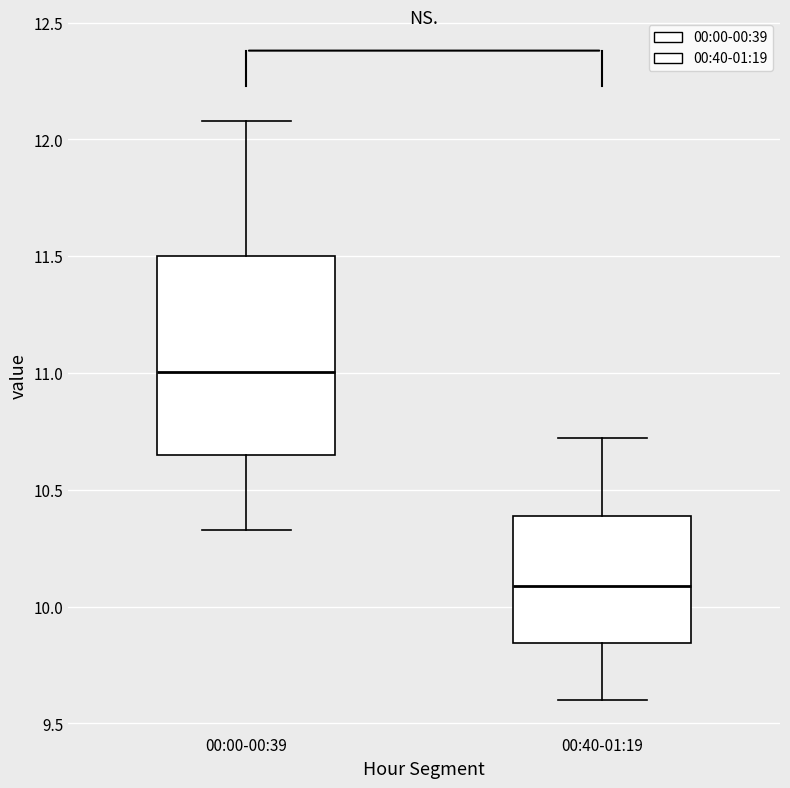

Reading left to right, read every box against the y-axis: the position of its median line, the range the box covers, and the ends of its whiskers. The values are not printed on the chart, so give them approximately, as read against the axis.

00:00-00:39: median 11.00, box 10.65 to 11.50, whiskers 10.35 to 12.10
00:40-01:19: median 10.10, box 9.85 to 10.40, whiskers 9.60 to 10.70